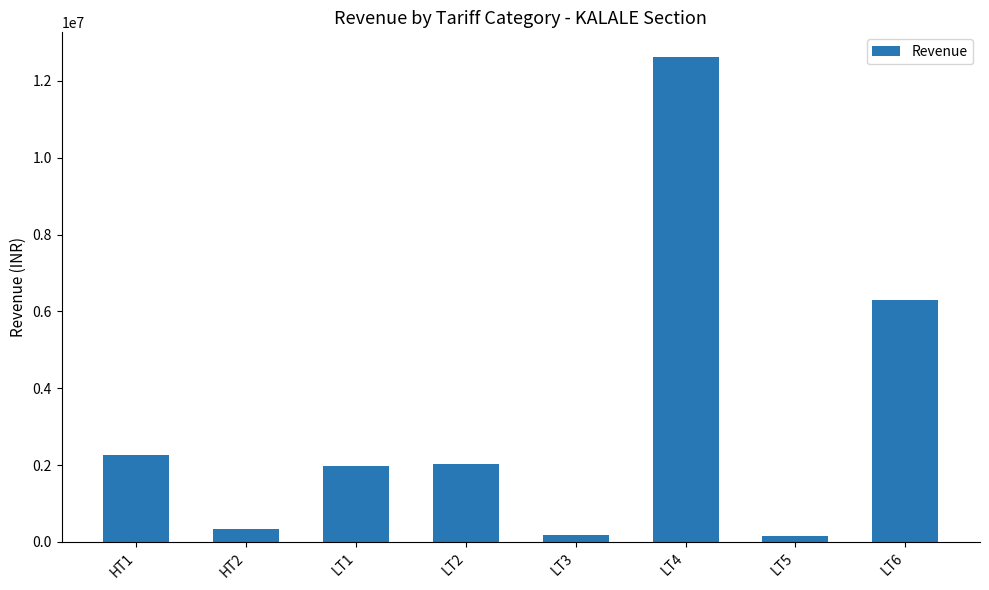

What is the ratio of the value at LT6 to the value at HT1?

2.8